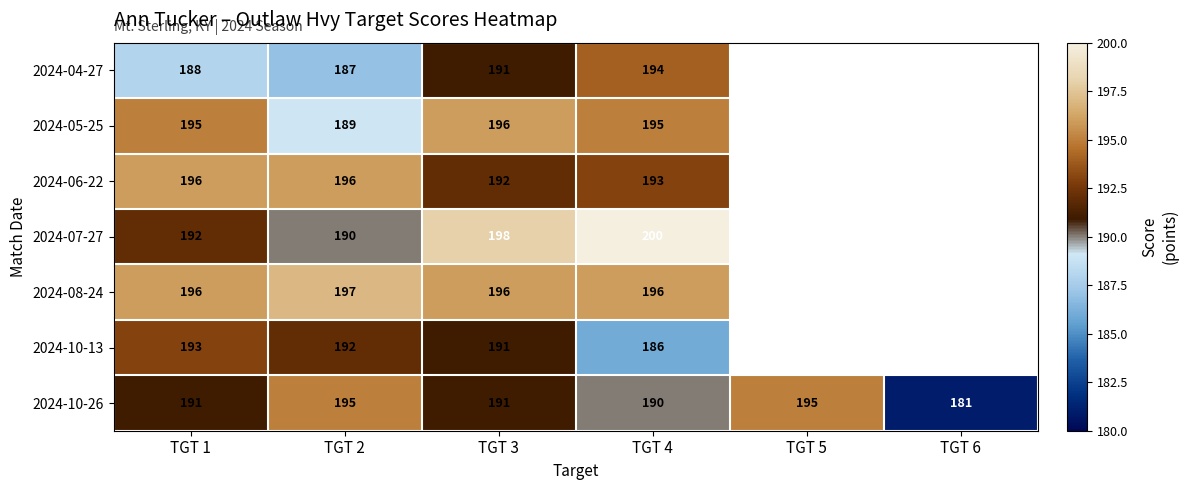

What is the total value across all series at TGT 3?

1355